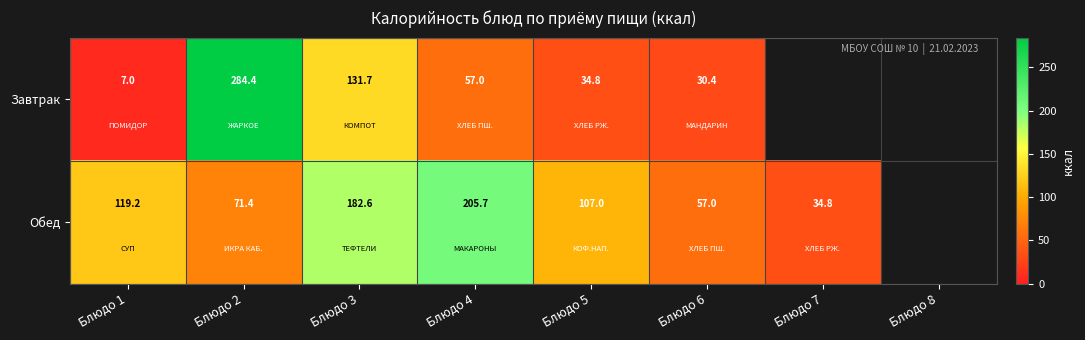

Between Блюдо 1 and Блюдо 4, which series saw the biggest shift?

Обед